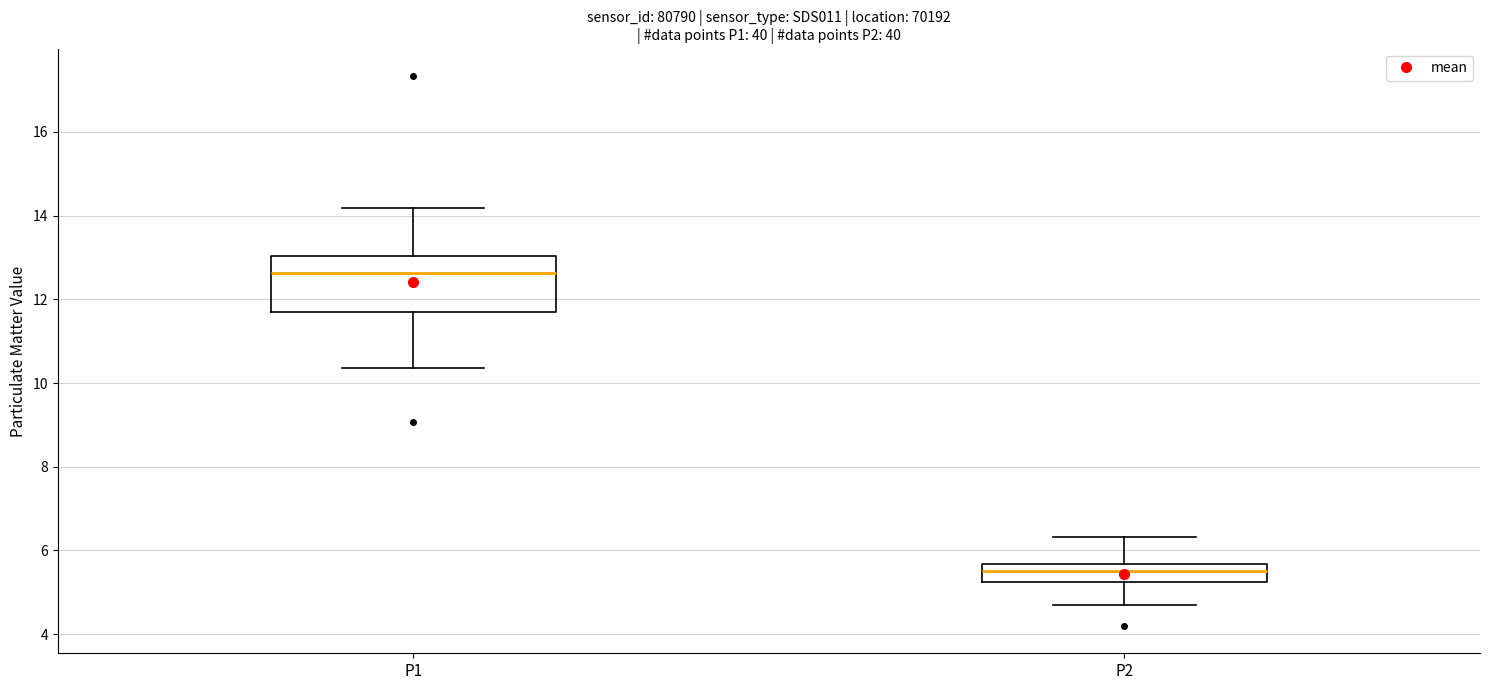

Reading left to right, transcribe this box plot: for each box, give where its median line is, the range the box spans, and where its two whiskers end, as read against the y-axis. The values are not printed on the chart, so give them approximately, as read against the axis.

P1: median 12.6, box 11.8 to 13.0, whiskers 10.4 to 14.2
P2: median 5.6 (inside the box), box 5.2 to 5.6, whiskers 4.8 to 6.4